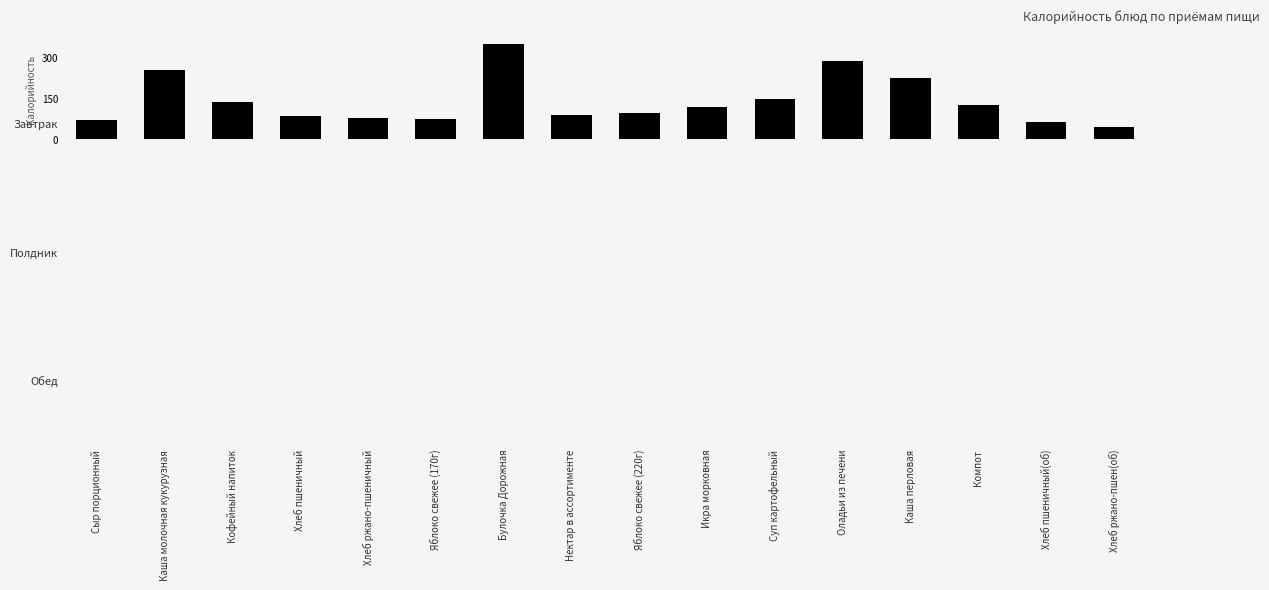

Is it true that Полдник equals 0.0 at 5?

True